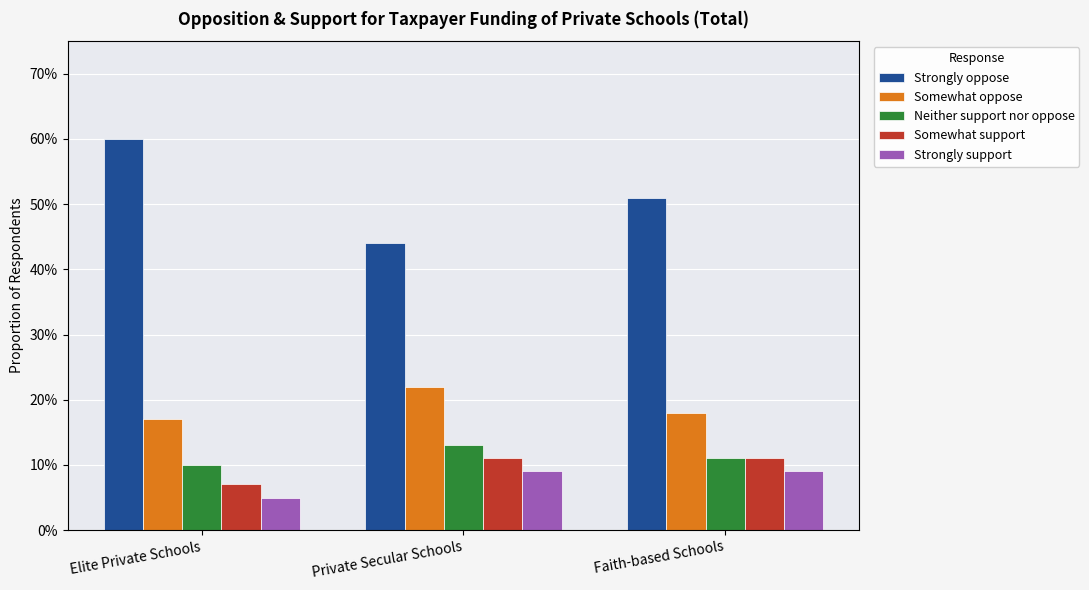

Reading left to right, what are all the values shown in this chart?

Strongly oppose: 60.0	44.0	51.0
Somewhat oppose: 17.0	22.0	18.0
Neither support nor oppose: 10.0	13.0	11.0
Somewhat support: 7.0	11.0	11.0
Strongly support: 5.0	9.0	9.0